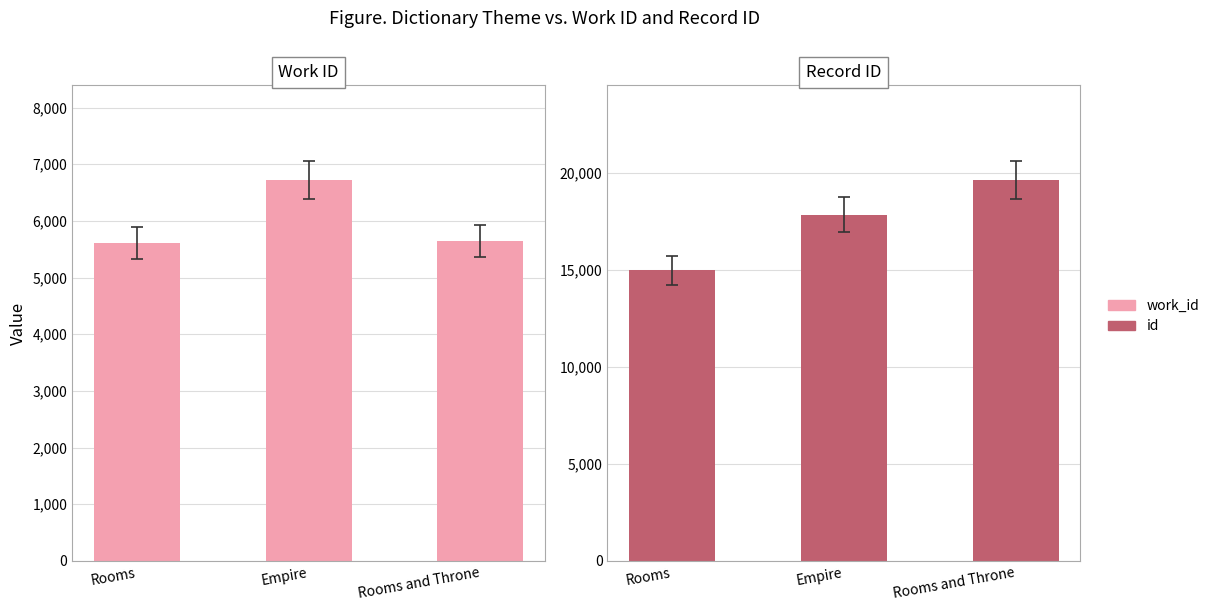

What are all the series names shown in the legend?

work_id, id